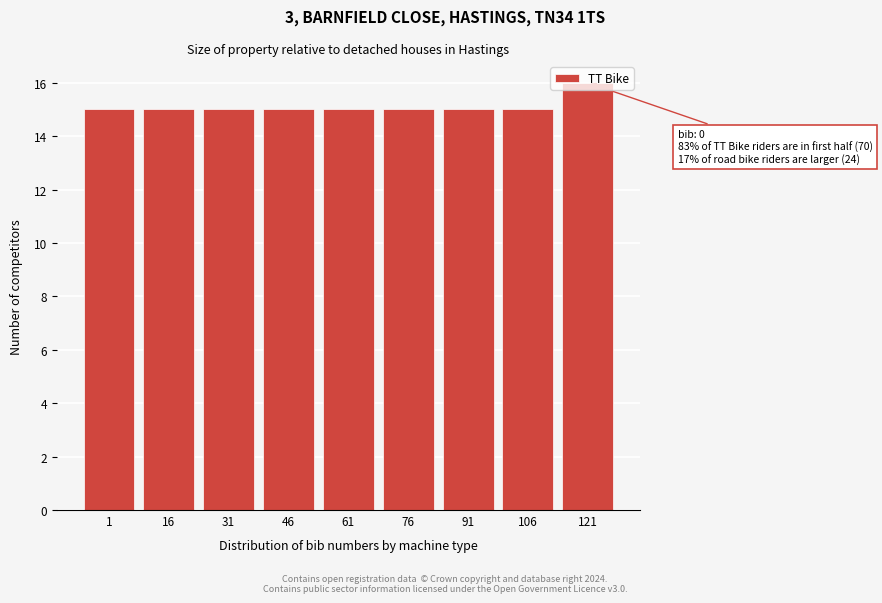

What is the sum of the values at 76 and 121?

31